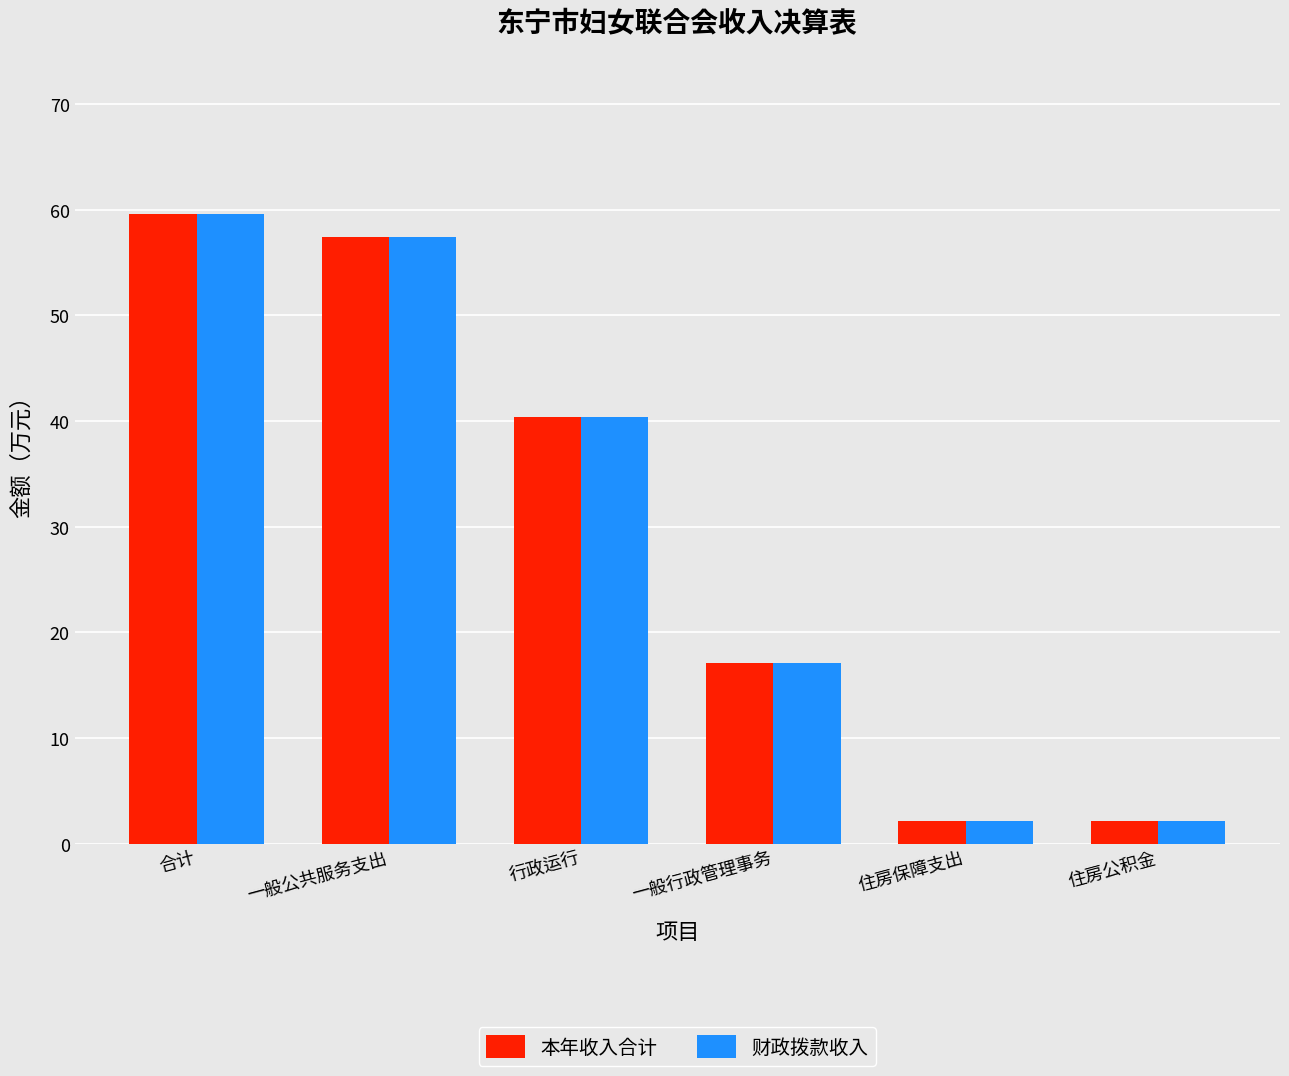

At which label does 财政拨款收入 first exceed 40?

合计